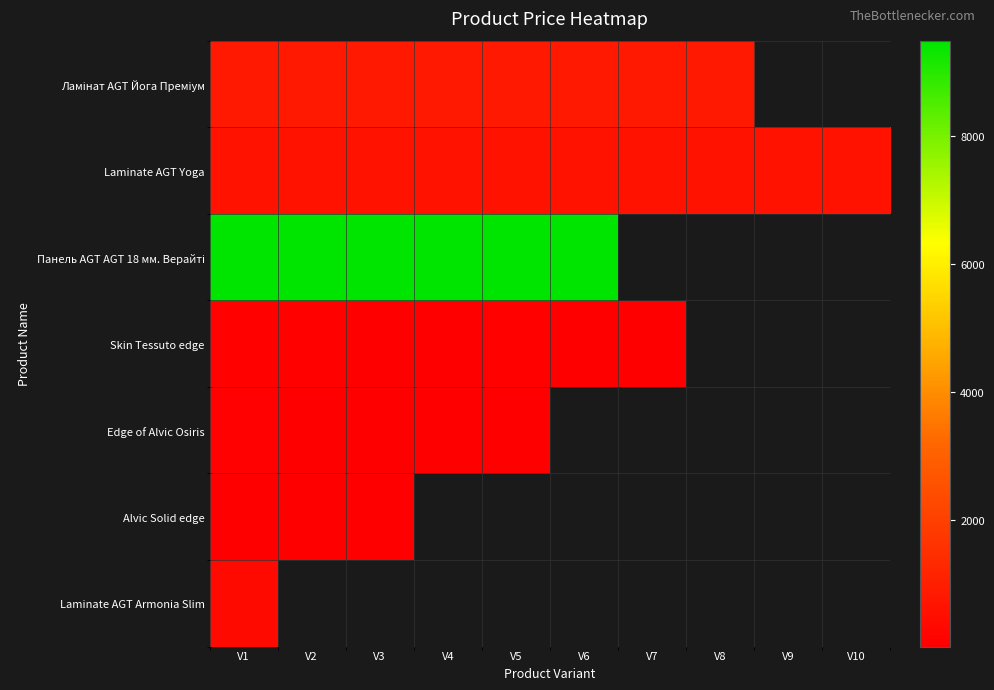

What is the smallest value displayed?

27.6